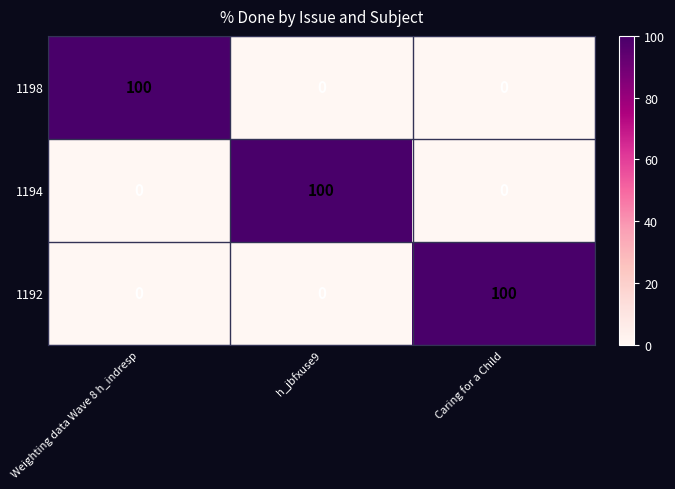

At how many categories does at least one series exceed 69?

3